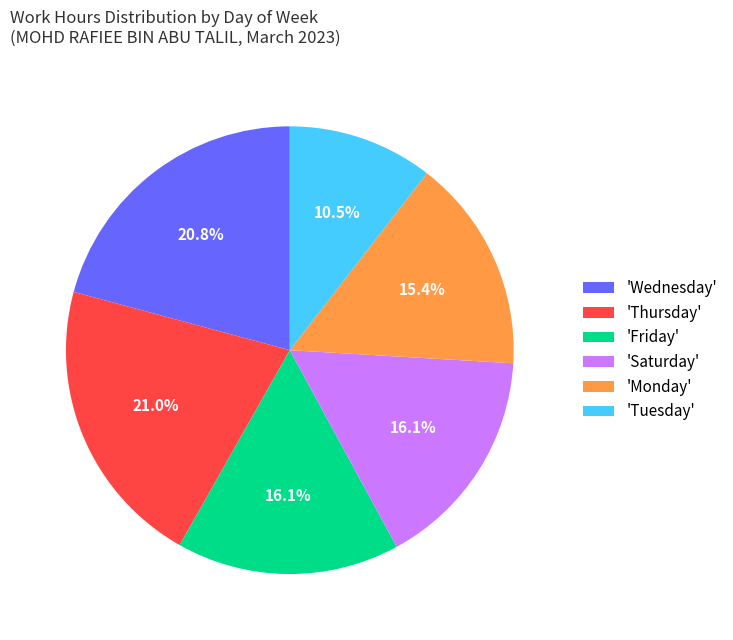

How many segments does this pie chart have?

6